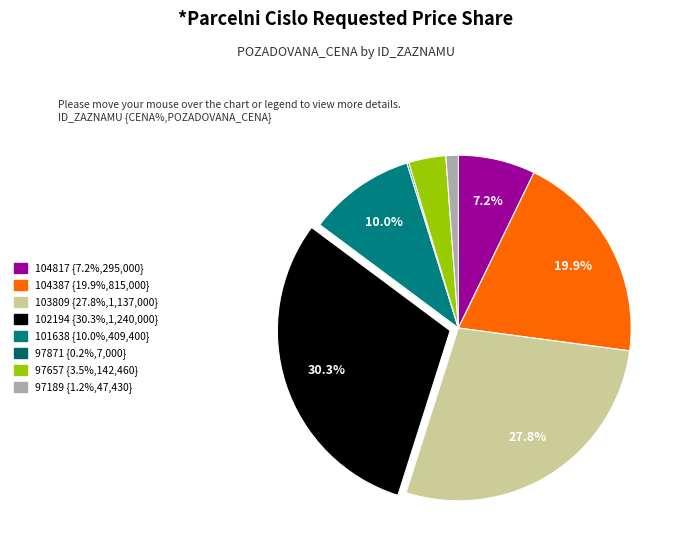

The 97871 slice represents 0% of the pie. True or false?

True